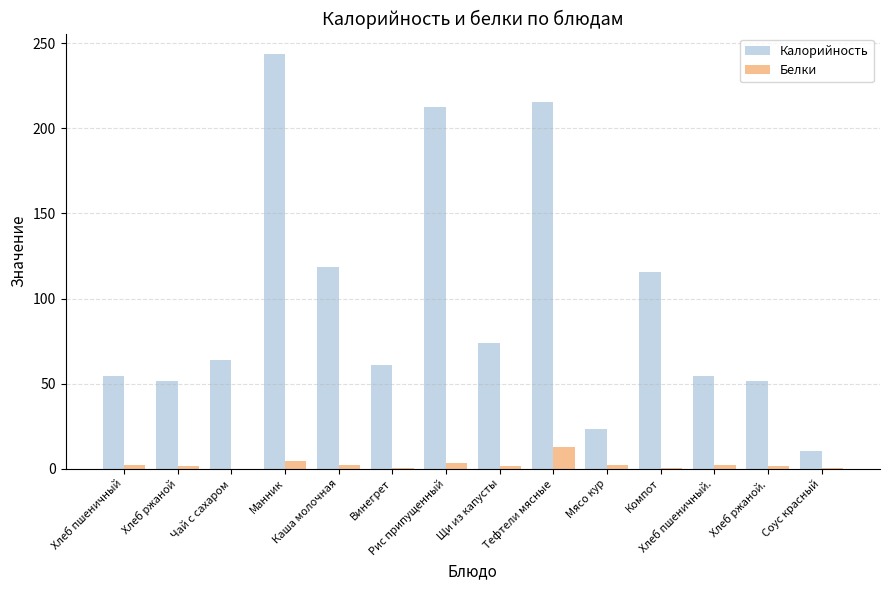

Are the bars horizontal?

No